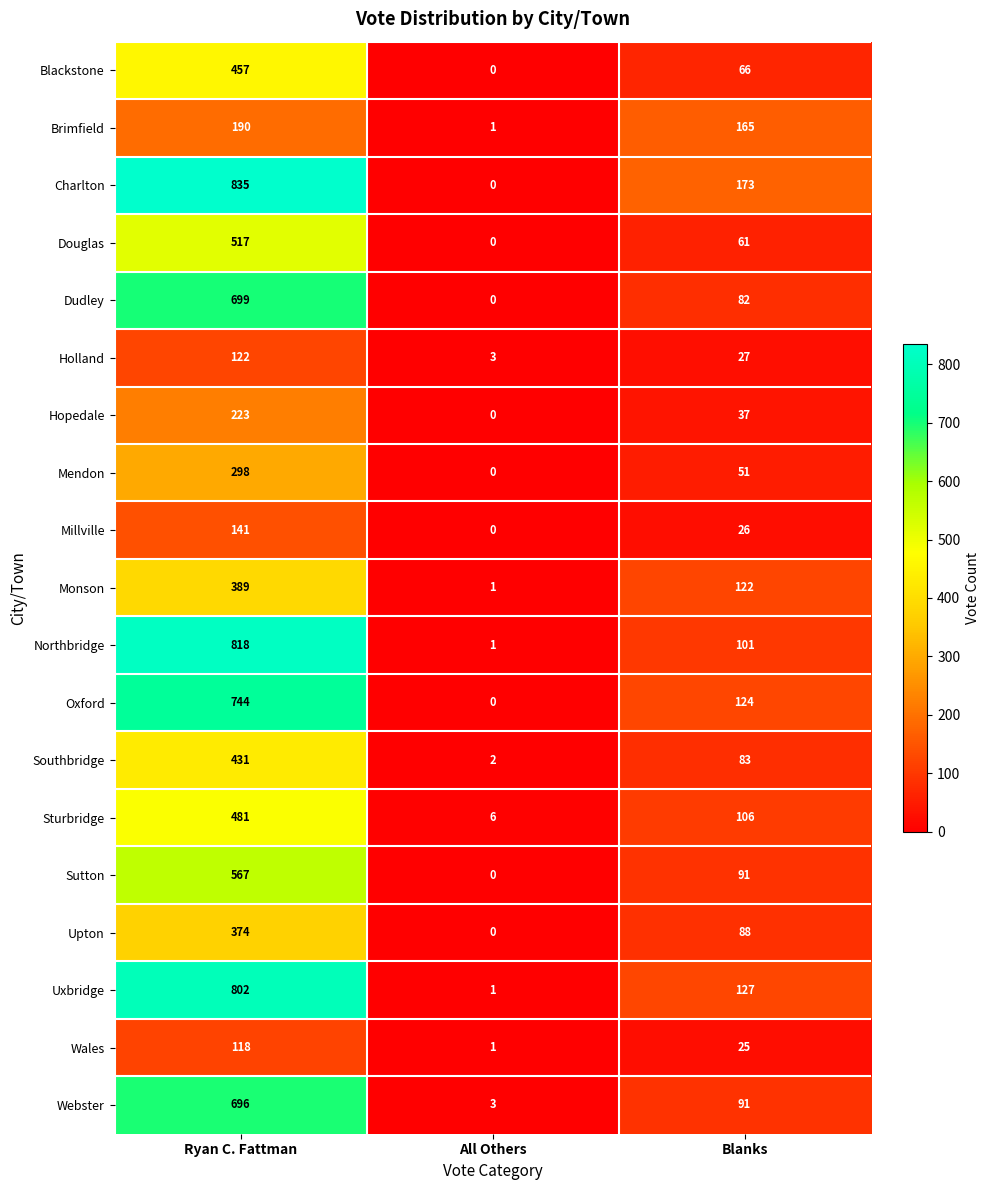

Which series has the largest total across all categories?

Charlton